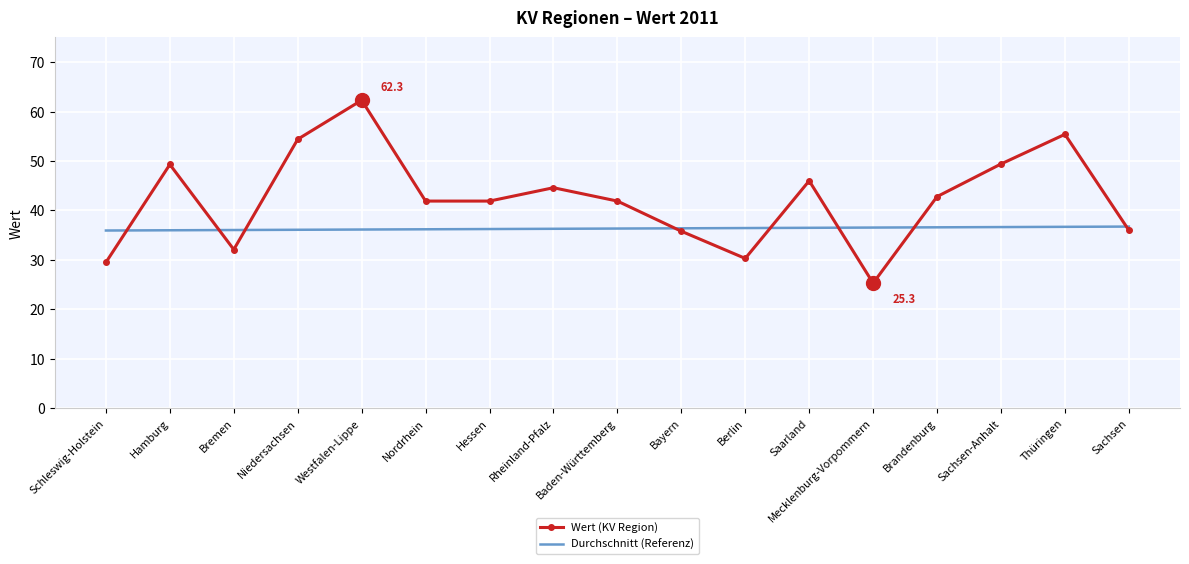

At which category is the sum across all series the highest?

Westfalen-Lippe